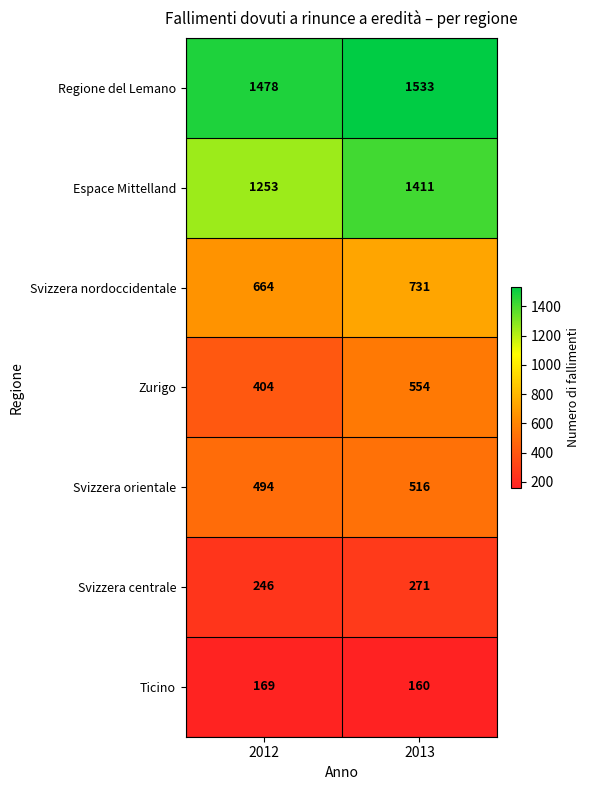

Count the number of categories in the chart.

2